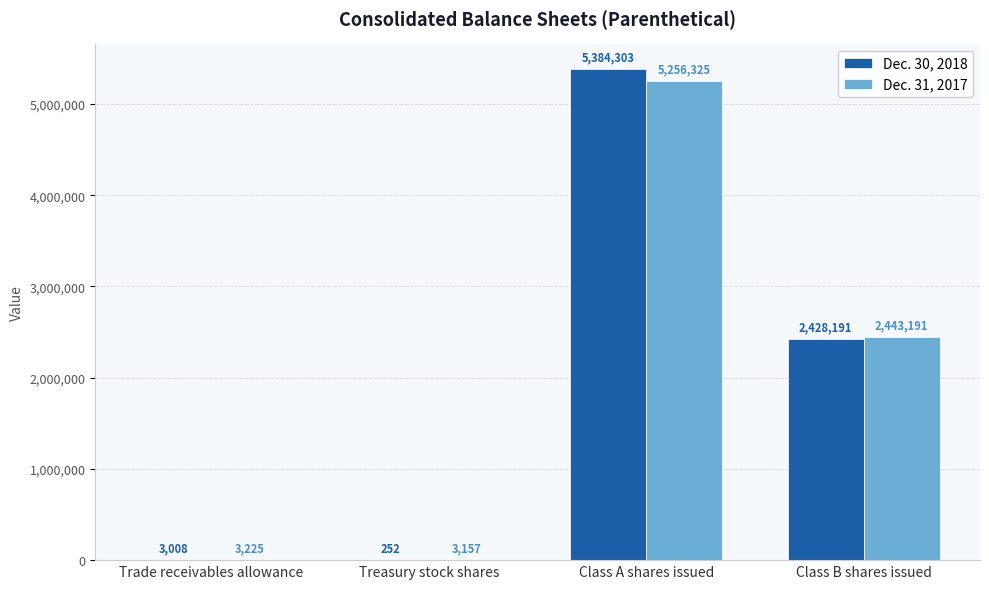

True or false: Dec. 31, 2017 has a value of 7721822 at Class A shares issued.

False